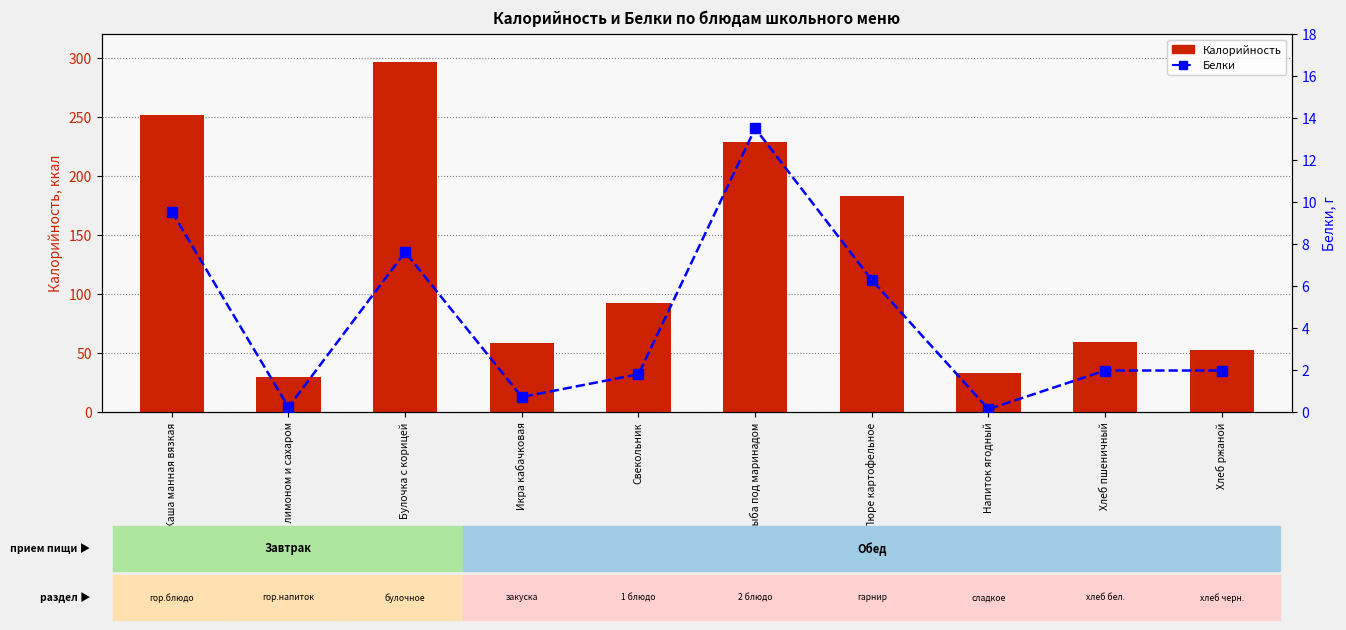

Is it true that Калорийность equals 251.3 at Каша манная вязкая?

True